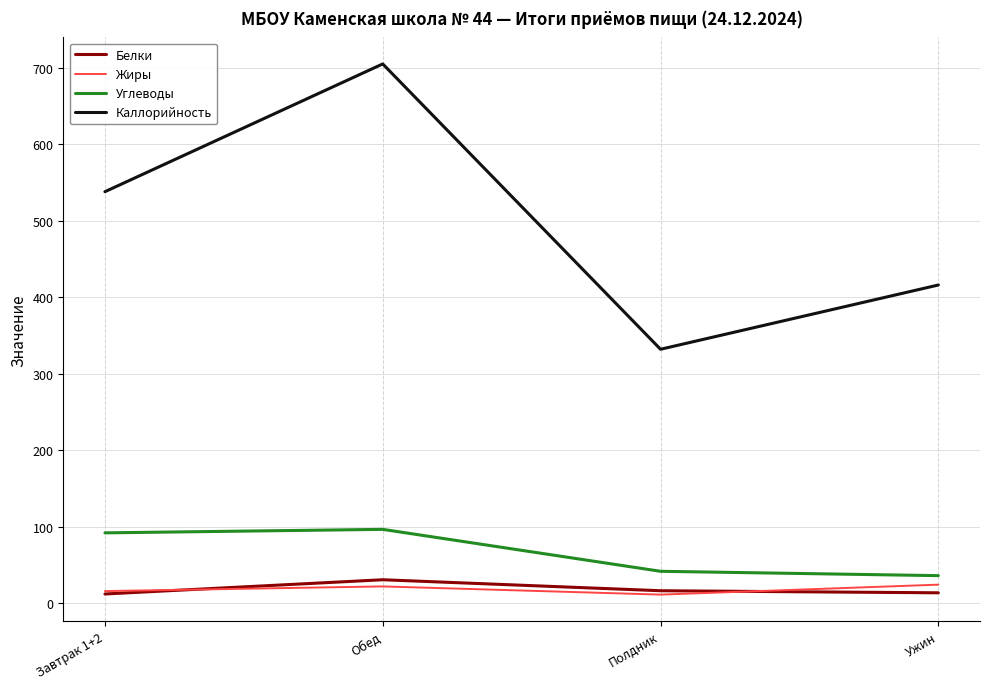

How many distinct data groups are displayed?

4